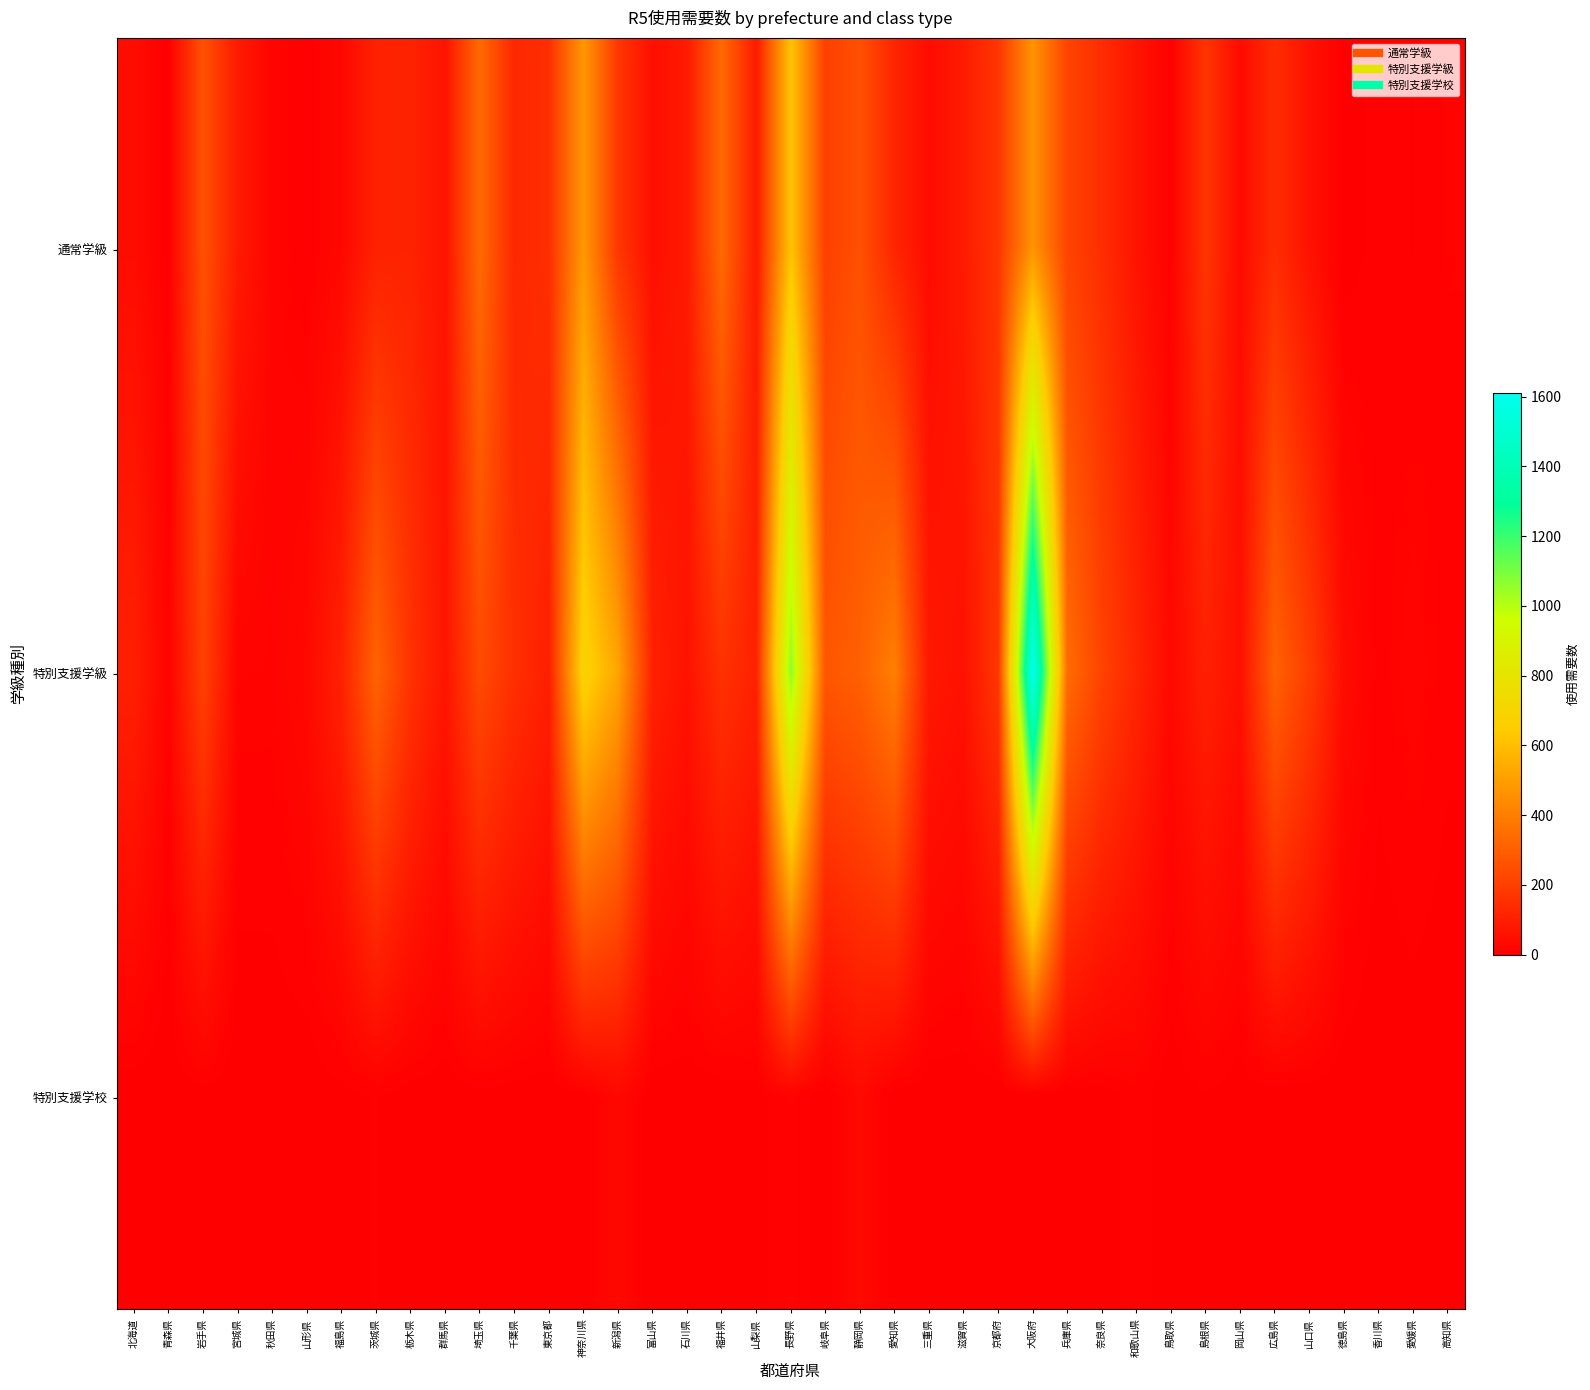

Reading left to right, what are all the values shown in this chart?

通常学級: 北海道=42	青森県=2	岩手県=258	宮城県=86	秋田県=18	山形県=7	福島県=28	茨城県=108	栃木県=113	群馬県=63	埼玉県=339	千葉県=127	東京都=151	神奈川県=484	新潟県=174	富山県=50	石川県=88	福井県=339	山梨県=85	長野県=621	岐阜県=202	静岡県=257	愛知県=120	三重県=41	滋賀県=88	京都府=172	大阪府=474	兵庫県=215	奈良県=144	和歌山県=66	鳥取県=7	島根県=169	岡山県=37	広島県=142	山口県=60	徳島県=1	香川県=10	愛媛県=6	高知県=13
特別支援学級: 北海道=102	青森県=14	岩手県=209	宮城県=16	秋田県=15	山形県=33	福島県=109	茨城県=316	栃木県=162	群馬県=70	埼玉県=237	千葉県=153	東京都=100	神奈川県=692	新潟県=522	富山県=109	石川県=61	福井県=158	山梨県=108	長野県=1073	岐阜県=275	静岡県=306	愛知県=404	三重県=79	滋賀県=59	京都府=176	大阪府=1611	兵庫県=344	奈良県=213	和歌山県=121	鳥取県=33	島根県=106	岡山県=55	広島県=310	山口県=194	徳島県=42	香川県=9	愛媛県=20	高知県=9
特別支援学校: 北海道=0	青森県=0	岩手県=2	宮城県=0	秋田県=1	山形県=0	福島県=3	茨城県=7	栃木県=1	群馬県=0	埼玉県=3	千葉県=1	東京都=0	神奈川県=2	新潟県=30	富山県=0	石川県=0	福井県=0	山梨県=3	長野県=14	岐阜県=0	静岡県=33	愛知県=0	三重県=0	滋賀県=0	京都府=0	大阪府=0	兵庫県=1	奈良県=1	和歌山県=11	鳥取県=0	島根県=6	岡山県=1	広島県=0	山口県=0	徳島県=0	香川県=0	愛媛県=0	高知県=0